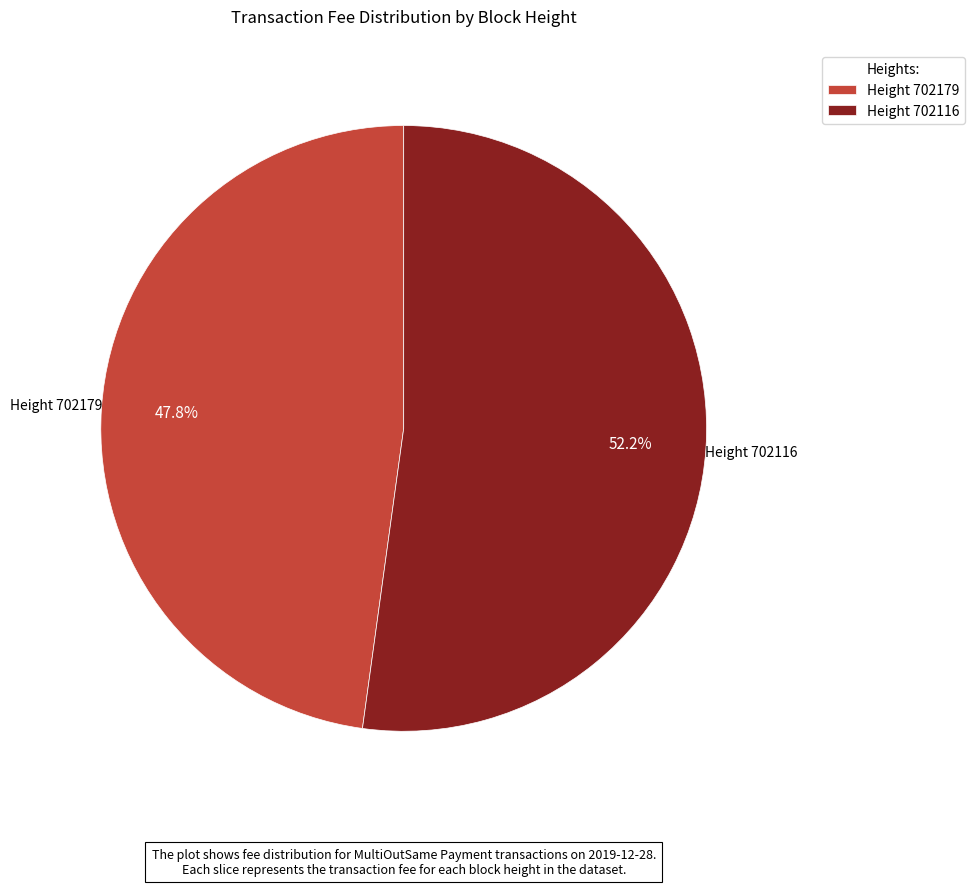

Is there any slice that represents more than half of the pie?

Yes